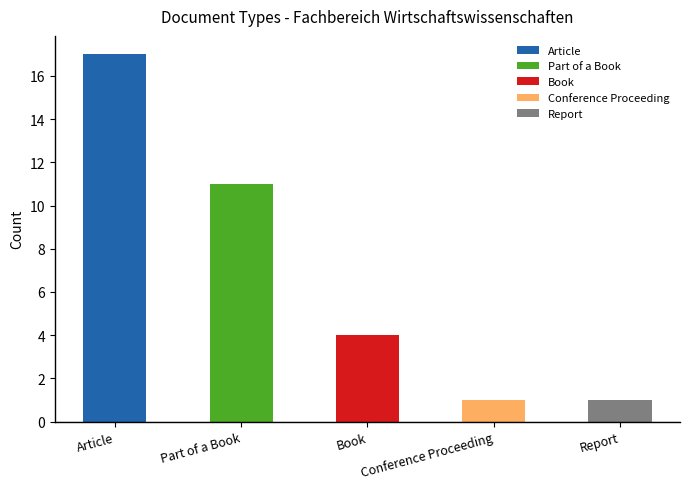

Rank the categories by value from lowest to highest.

Conference Proceeding, Report, Book, Part of a Book, Article